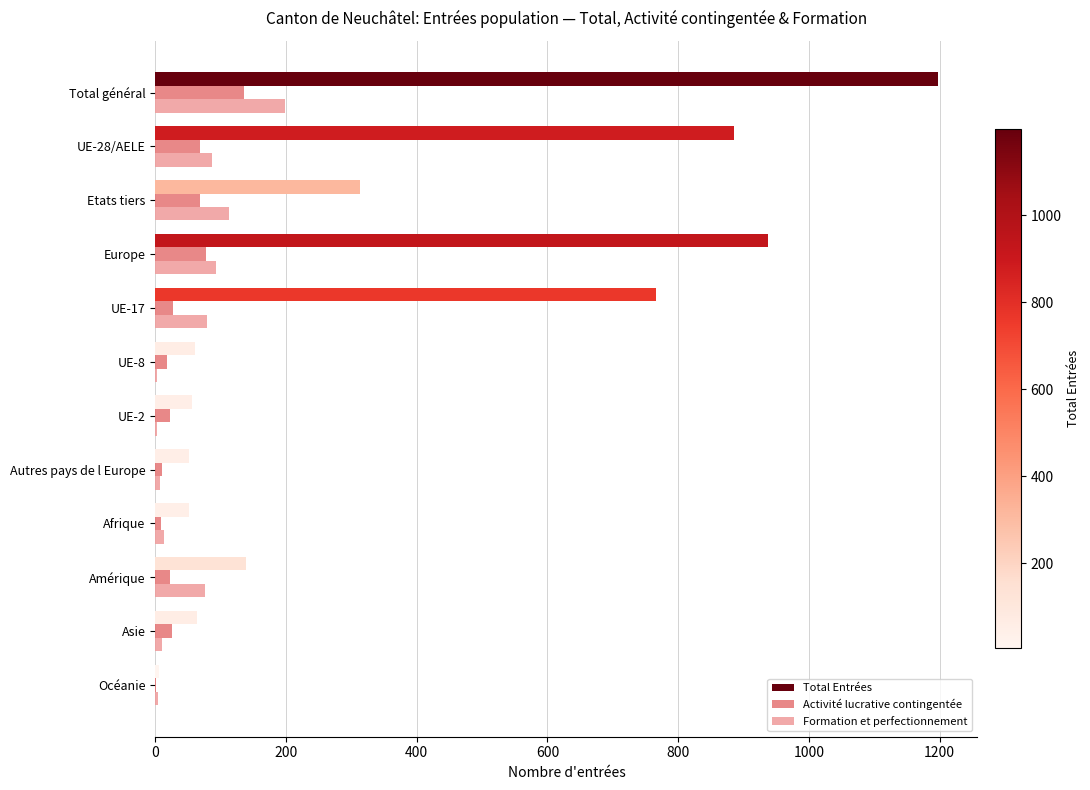

Where is Total Entrées nearest to the value 601?

UE-17